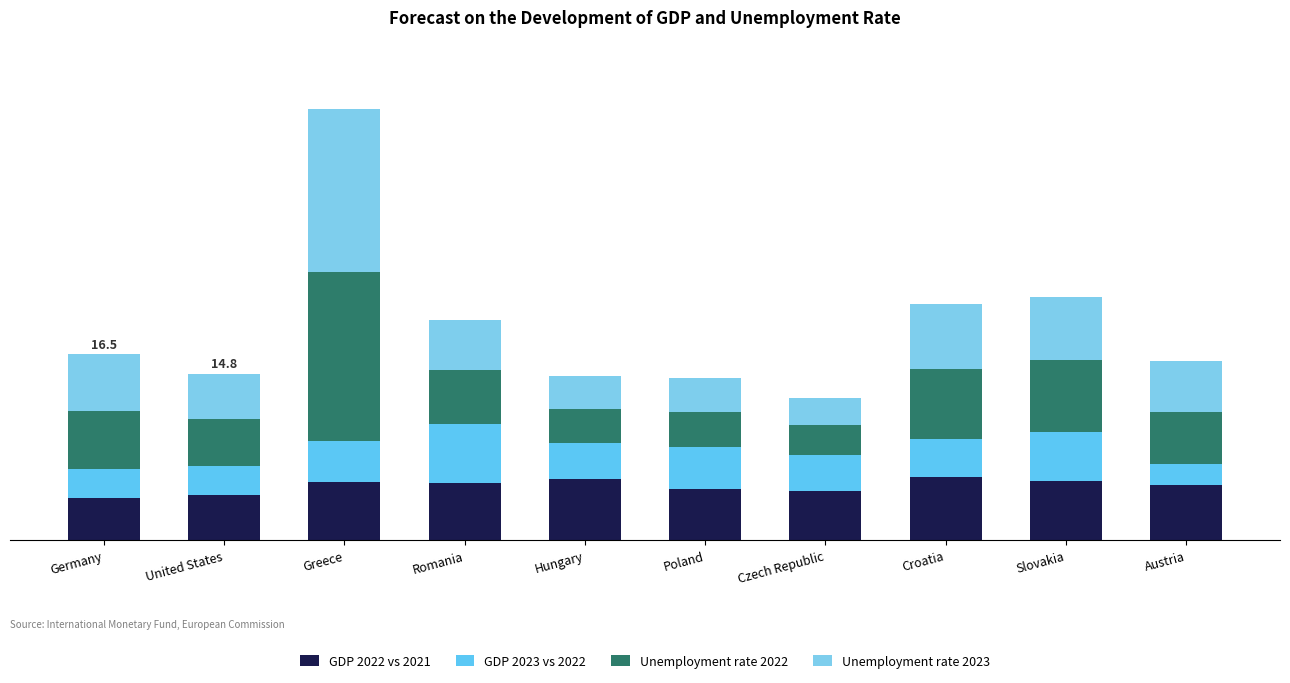

What is the difference between the maximum and second lowest values in the Unemployment rate 2022 series?

11.9